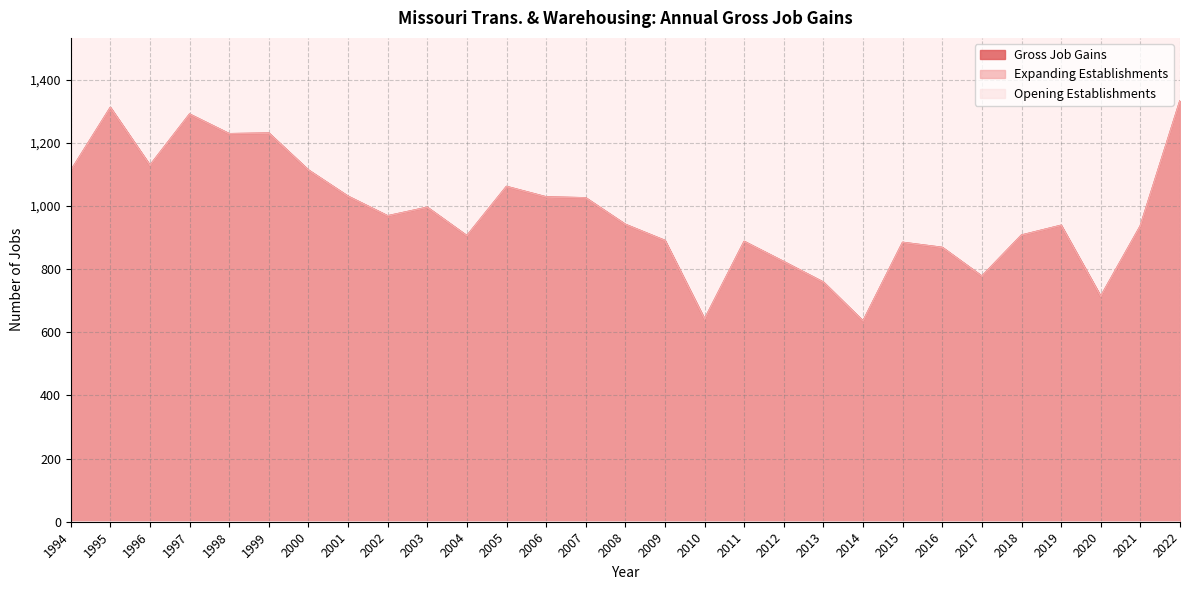

What is the maximum value for Expanding Establishments?

1332